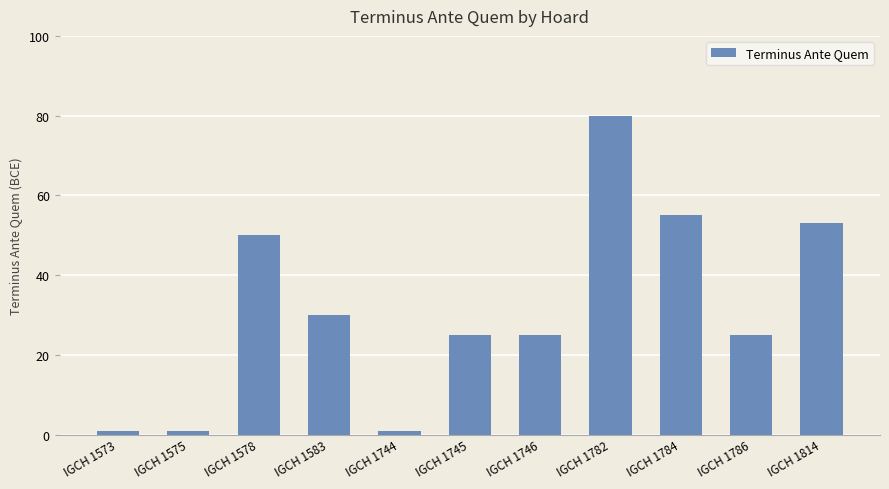

Between IGCH 1782 and IGCH 1784, which is larger?

IGCH 1782